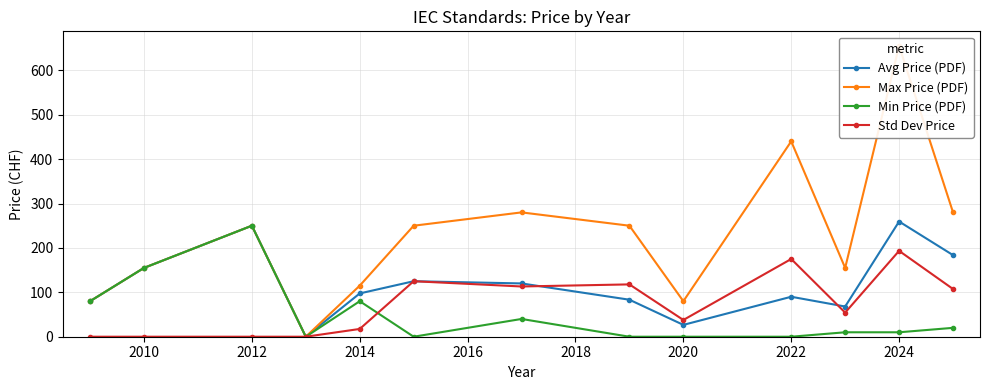

What is the difference between the maximum and second lowest values in the Max Price (PDF) series?

575.0